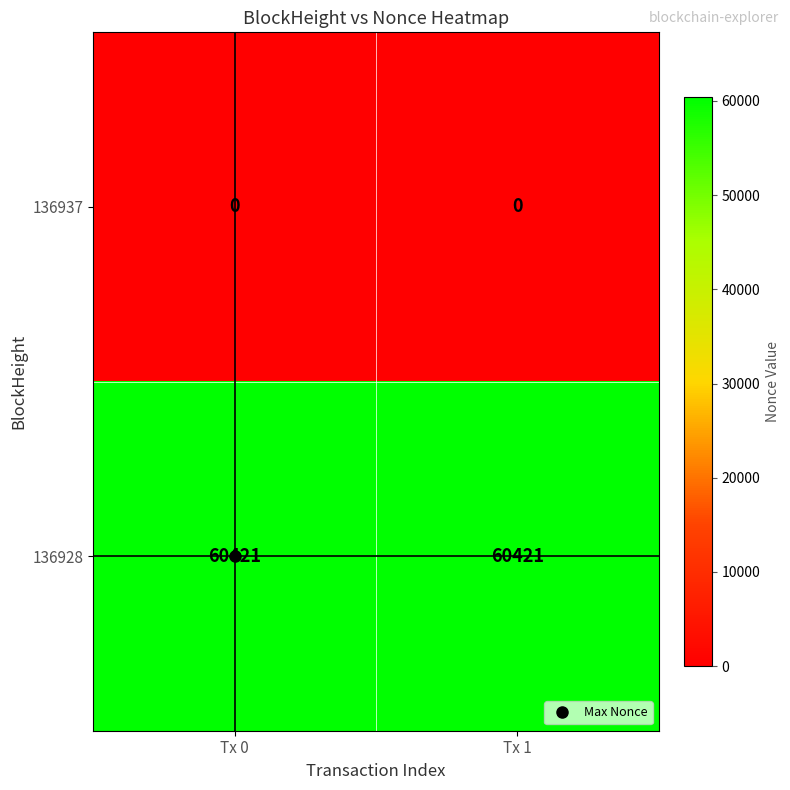

Is the value of 136928 at Tx 1 greater than the value of 136937 at Tx 0?

Yes